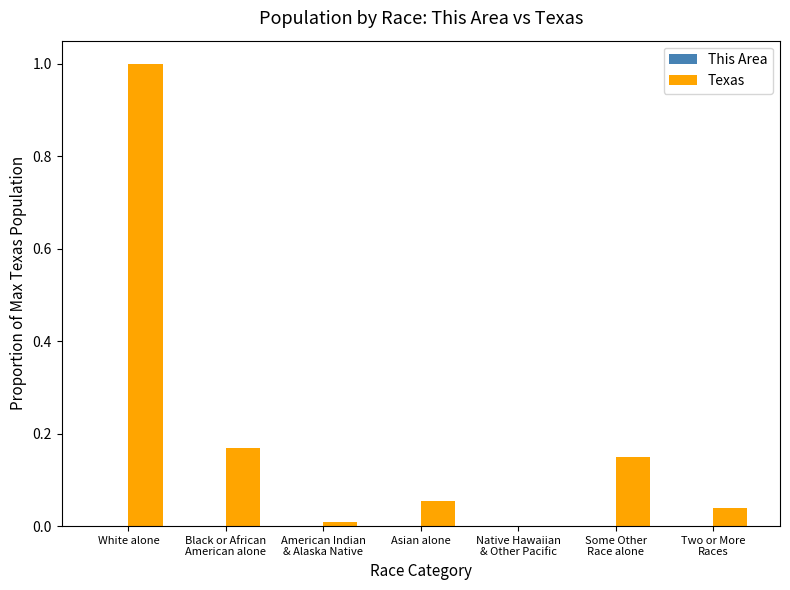

What is the sum of all Texas values?

1.4